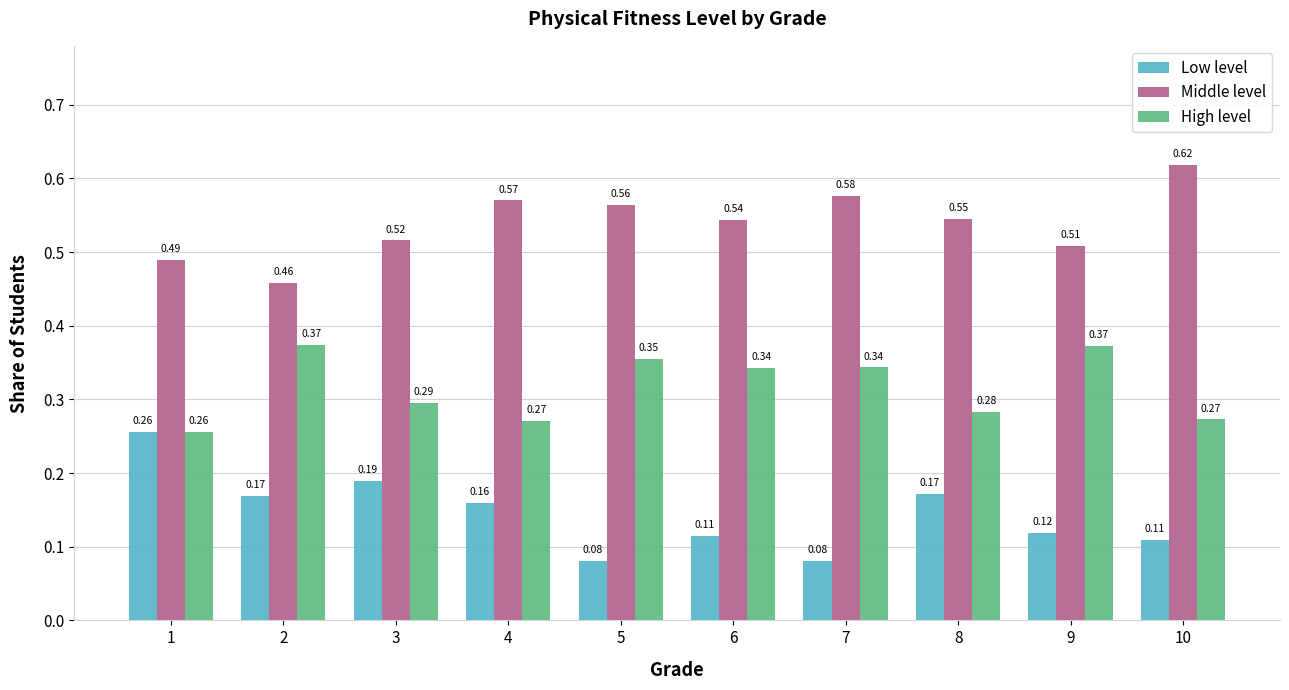

What is the sum of all Middle level values?

5.4